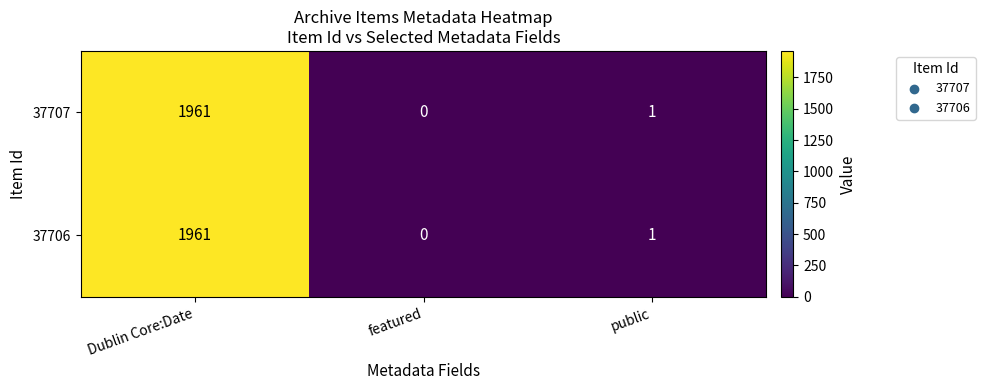

What is the sum of all 37706 values?

1962